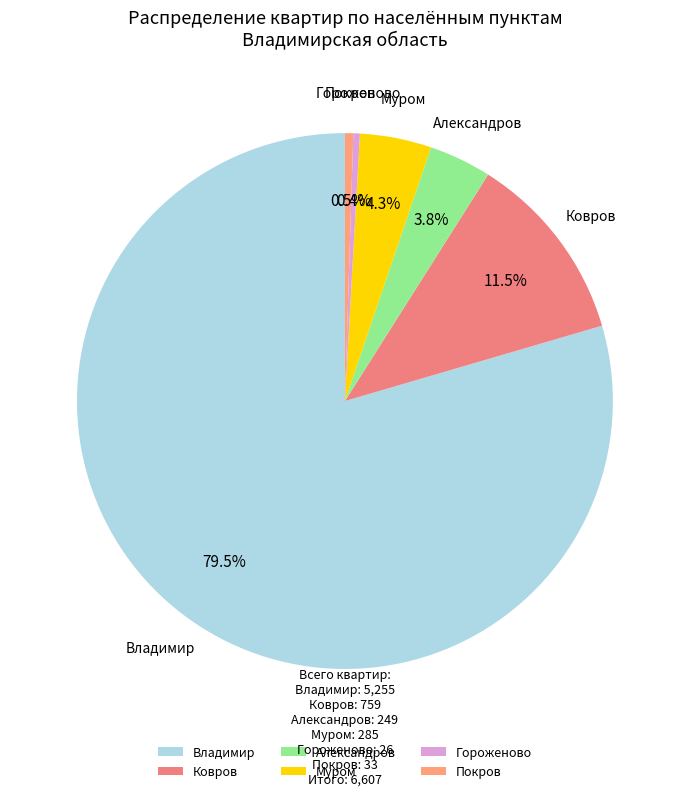

To the nearest percent, what is the difference between the largest and smallest slice percentages?

79%